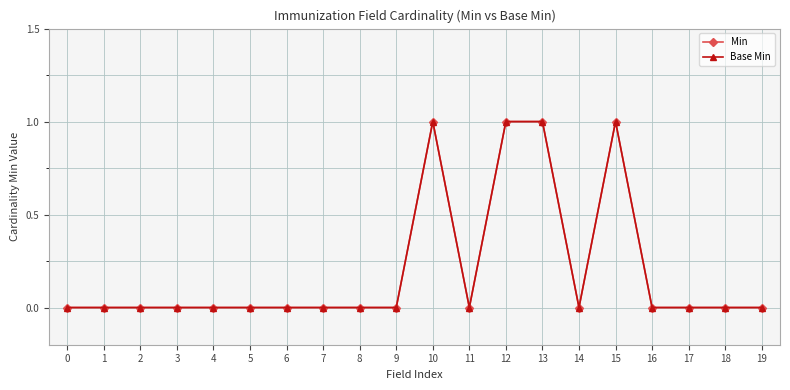

List the series in order of their peak value, lowest first.

Min, Base Min